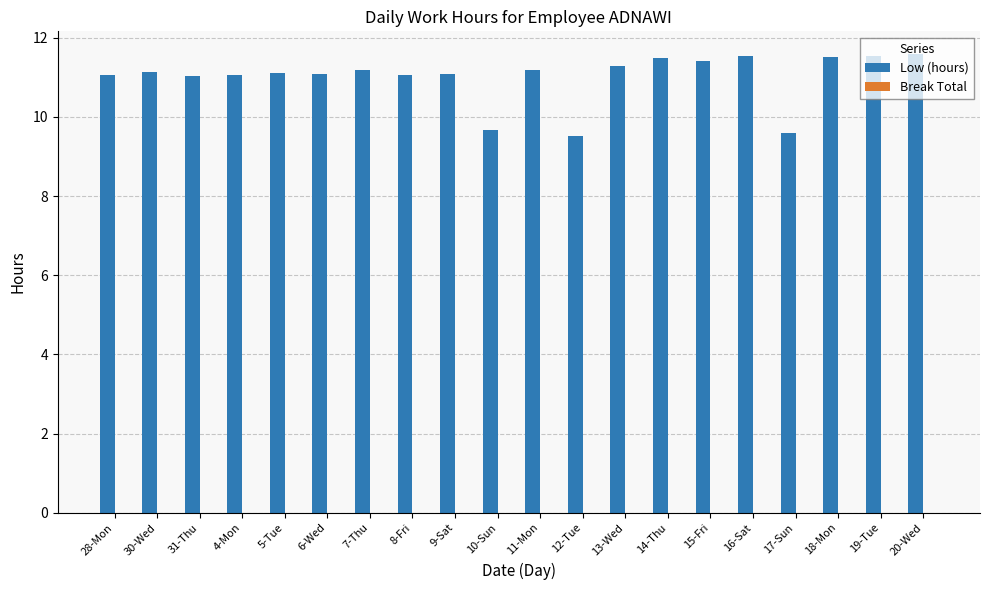

Between 15-Fri and 31-Thu, which is larger?

15-Fri